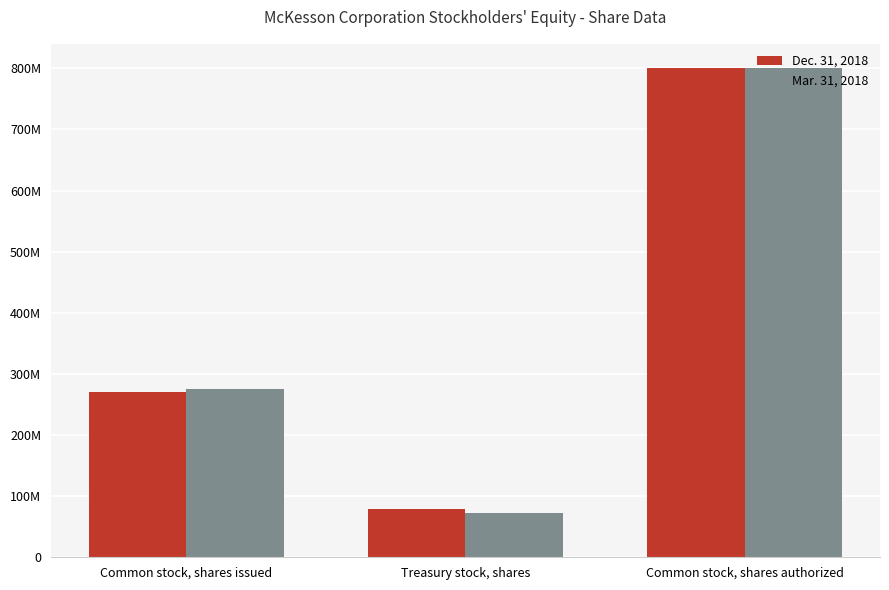

What is the value of the Dec. 31, 2018 bar at the 1st from the left?

271000000